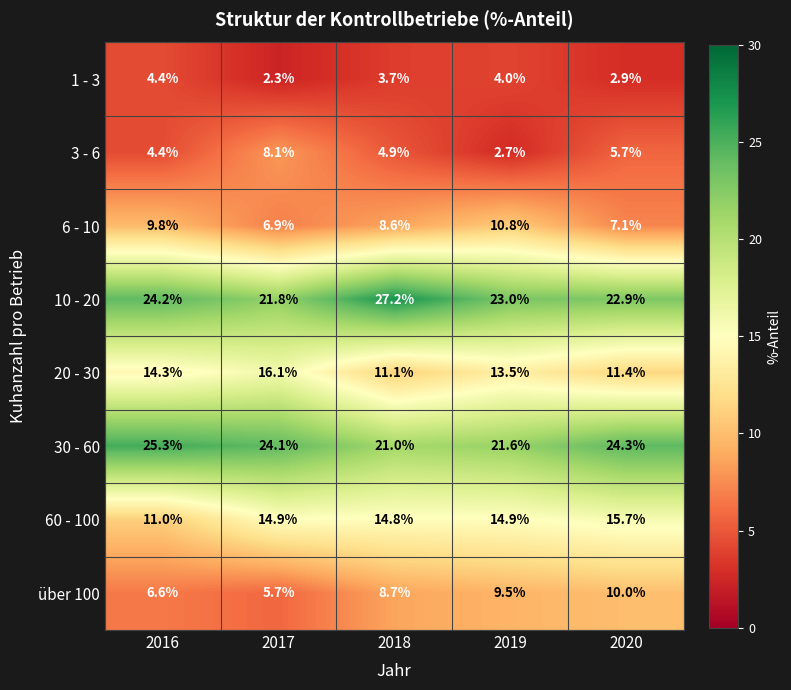

Is it true that 60 - 100 equals 7.9 at 2019?

False